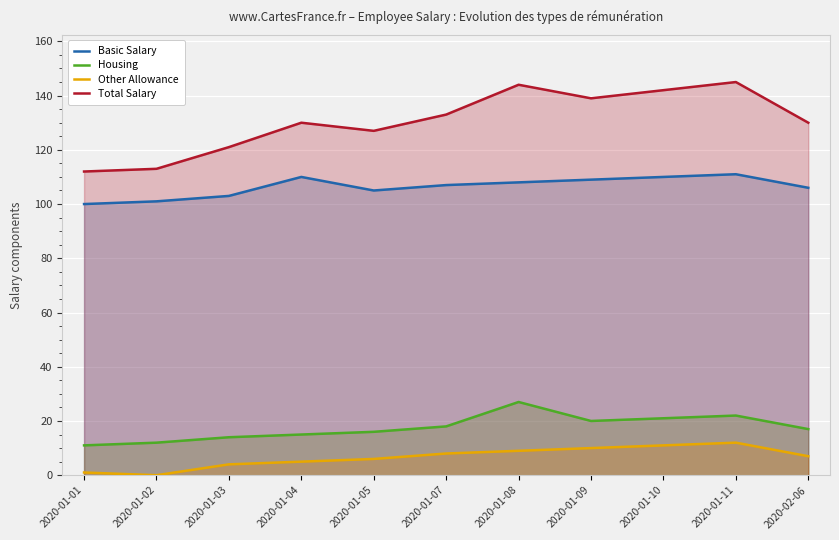

At 2020-01-03, list the series in order from smallest to largest.

Other Allowance, Housing, Basic Salary, Total Salary